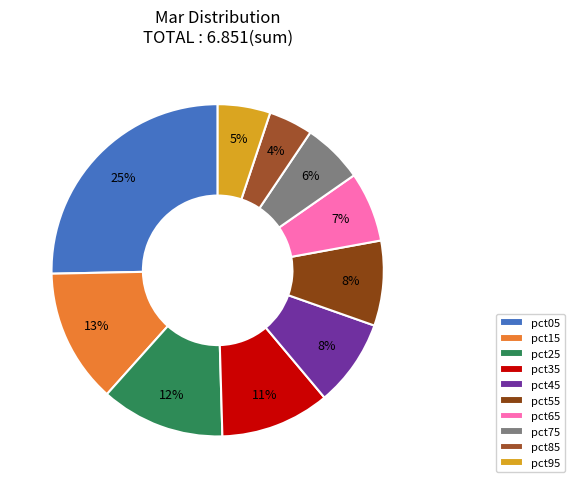

How much of the chart is everything except pct95?

94.9%